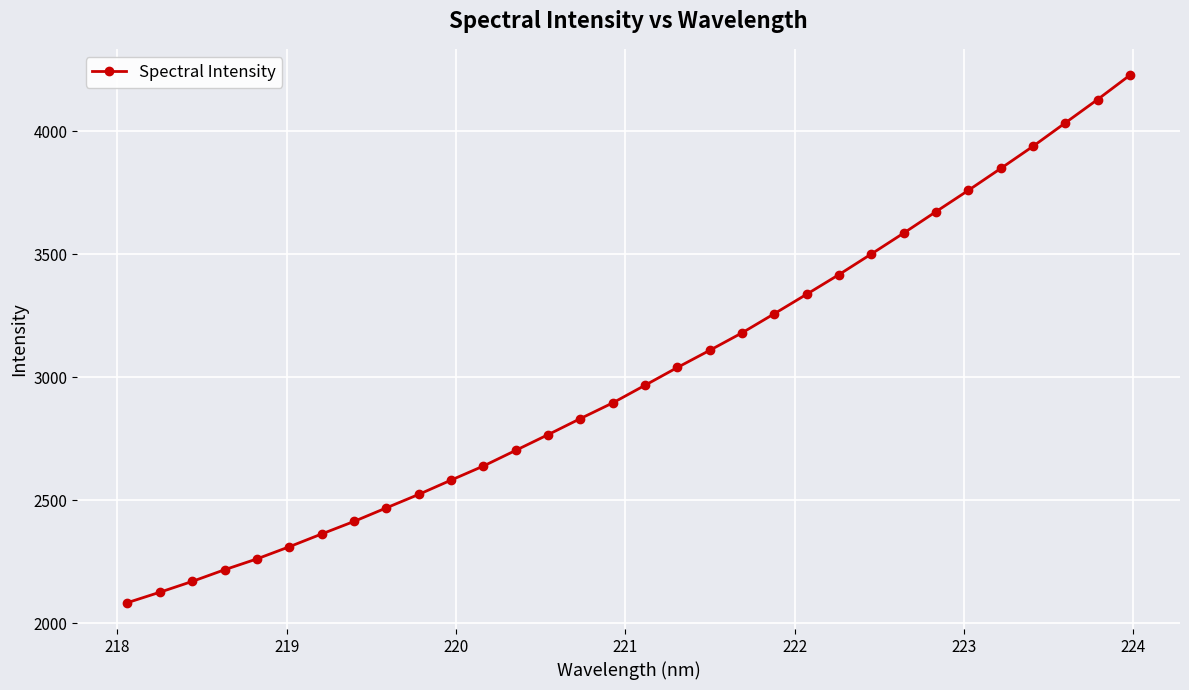

What is the greatest value displayed?

4228.4